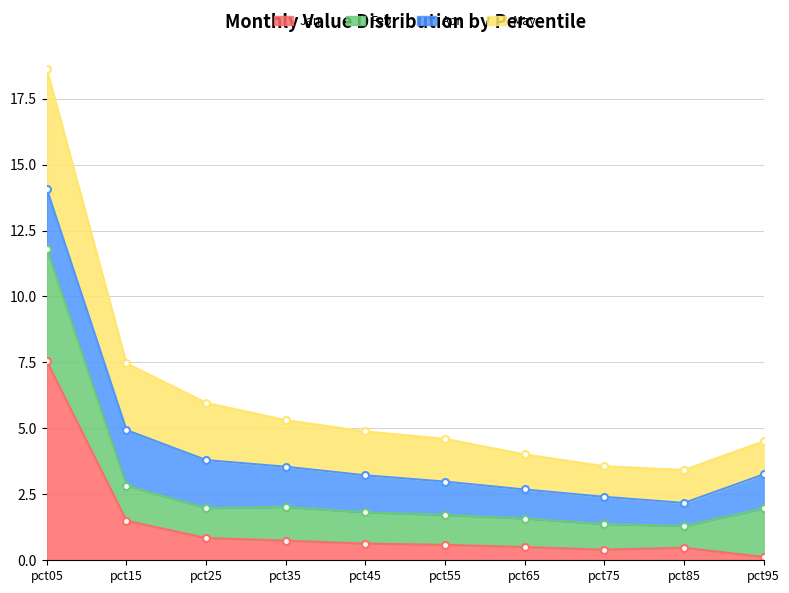

At which label is Jan closest to 3?

pct15